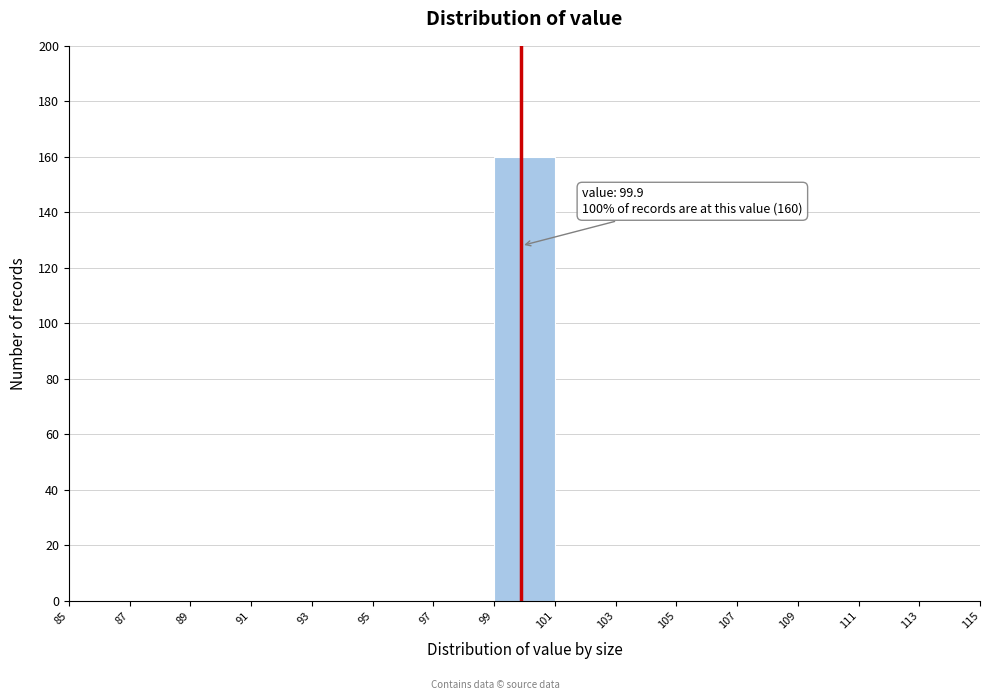

Which range on the x-axis has the tallest bar?

99 to 101